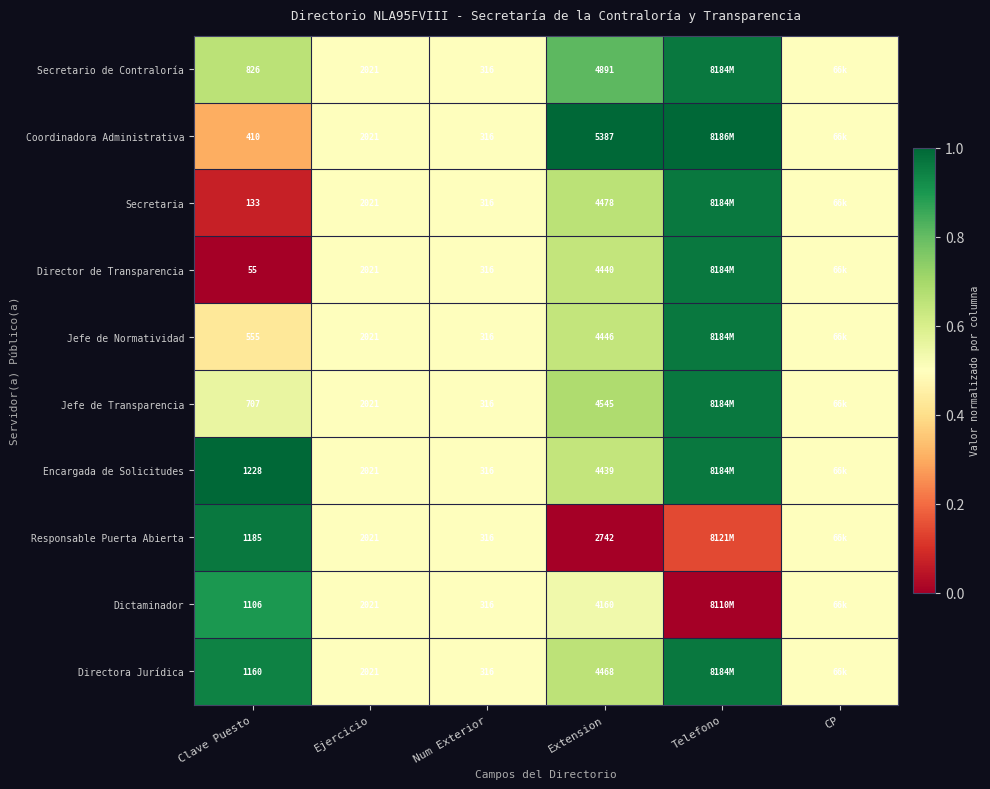

Rank the series at Extension from highest to lowest value.

Coordinadora Administrativa, Secretario de Contraloría, Jefe de Transparencia, Secretaria, Directora Jurídica, Jefe de Normatividad, Director de Transparencia, Encargada de Solicitudes, Dictaminador, Responsable Puerta Abierta